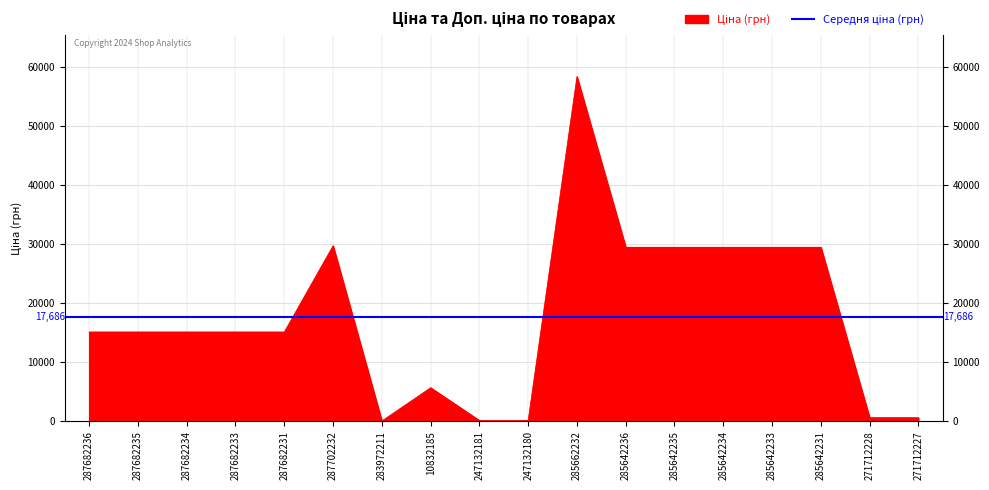

What is the label of the 17th point from the left?

271712228